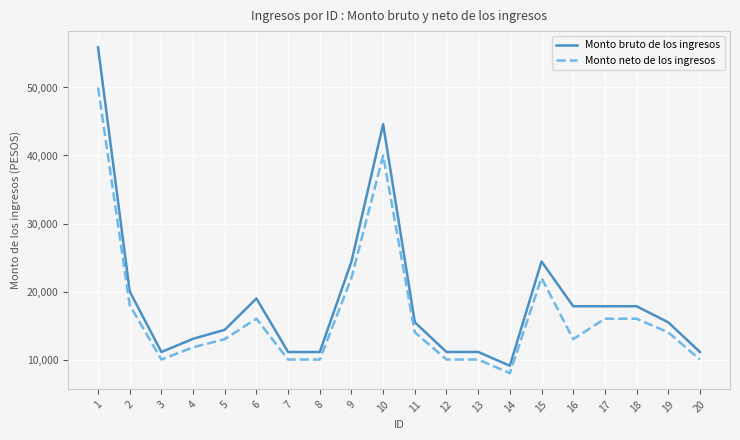

Rank the series by their average value, from highest to lowest.

Monto bruto de los ingresos, Monto neto de los ingresos